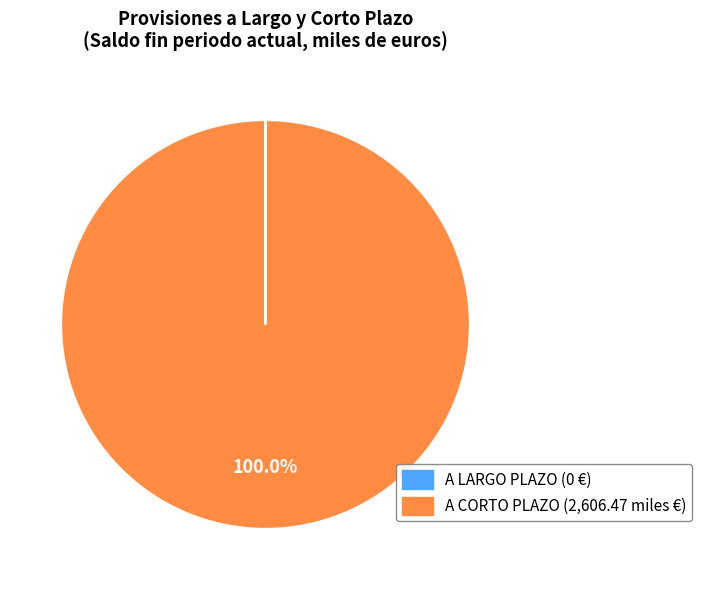

What is the largest slice in the pie chart?

A CORTO PLAZO